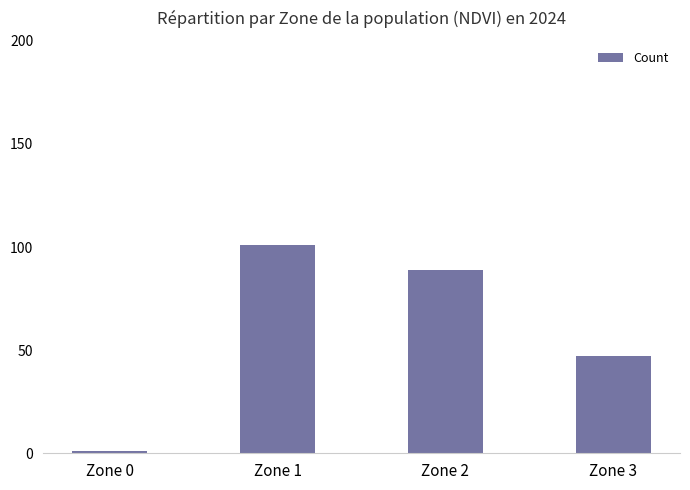

Reading right to left, extract all data points from this chart.

47	89	101	1